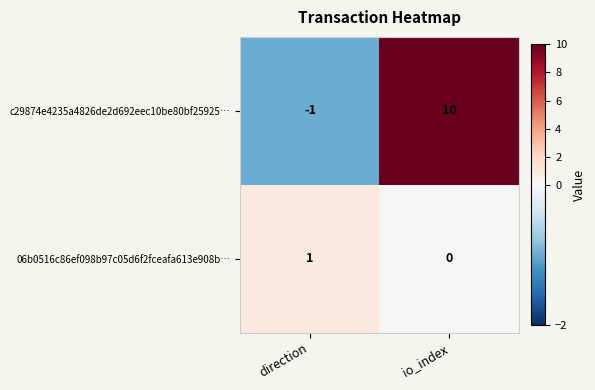

What is the highest value of the c29874e4235a4826de2d692eec10be80bf25925… series?

10